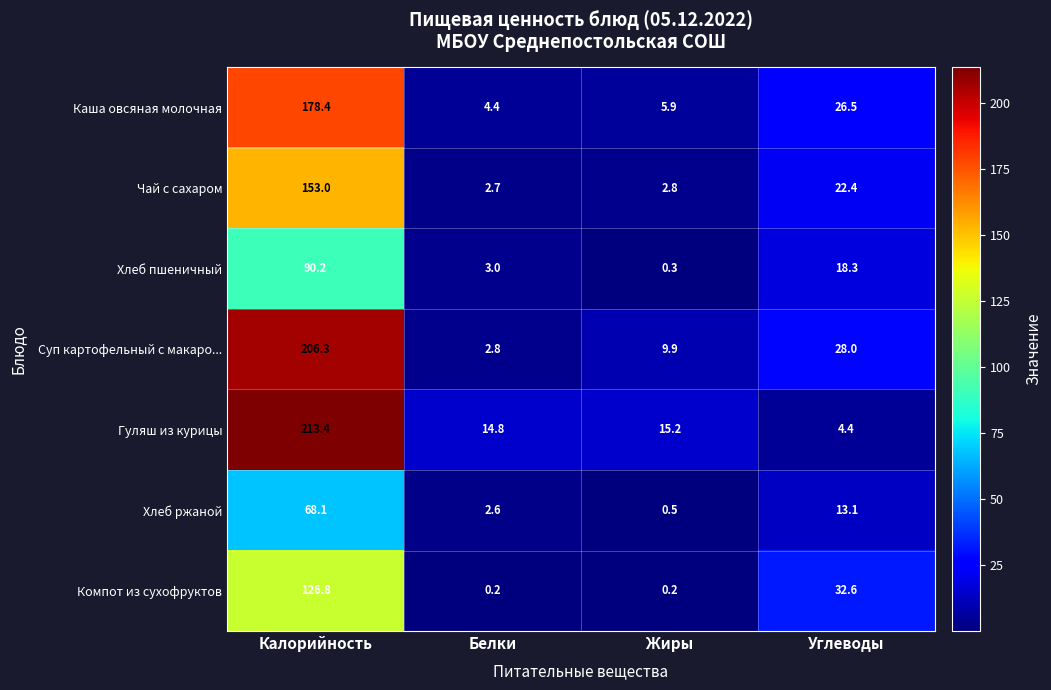

What is the difference between the second highest and minimum values in the Каша овсяная молочная series?

22.1